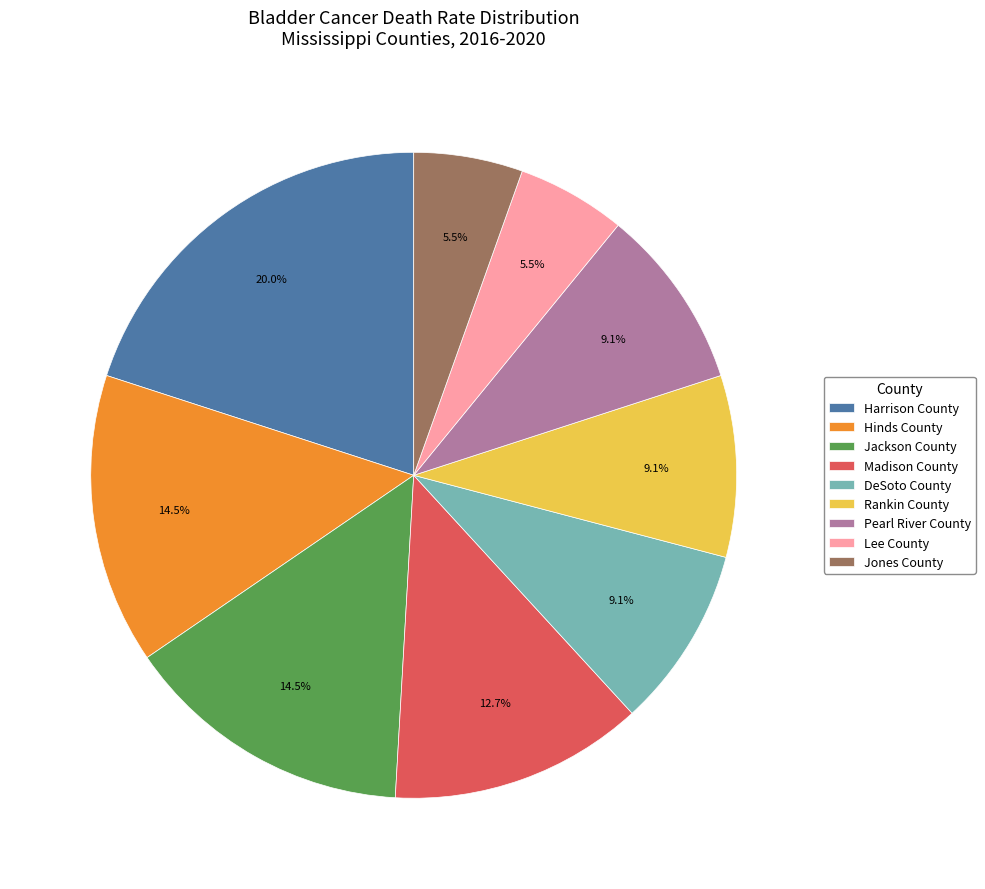

Does Hinds County represent more than half of the total?

No